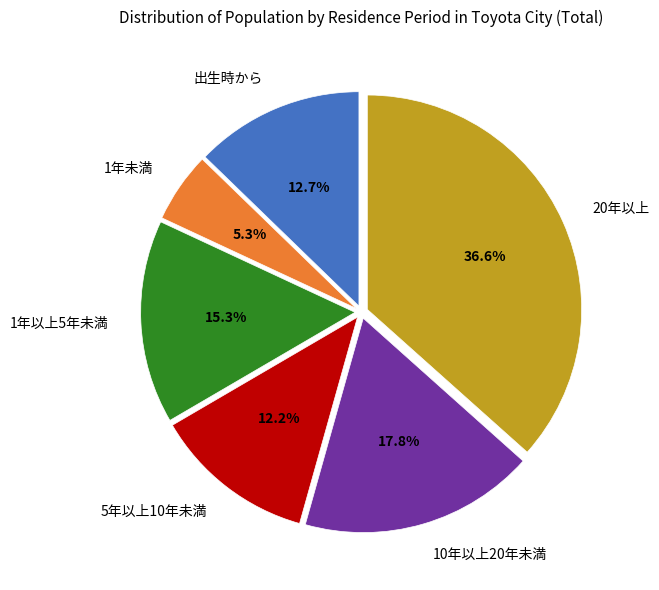

Does 20年以上 represent more than half of the total?

No